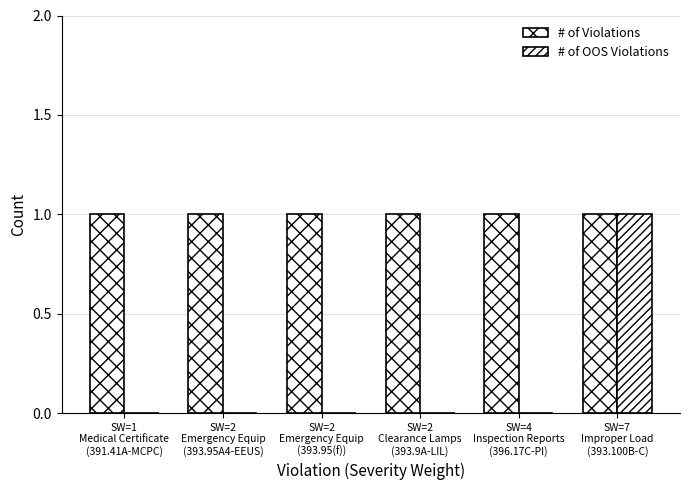

At SW=4
Inspection Reports
(396.17C-PI), list the series in order from smallest to largest.

# of OOS Violations, # of Violations